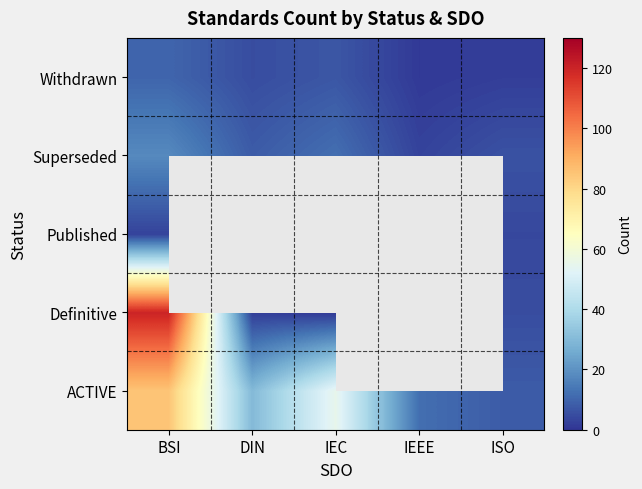

At which category does the chart reach its minimum across all series?

IEC